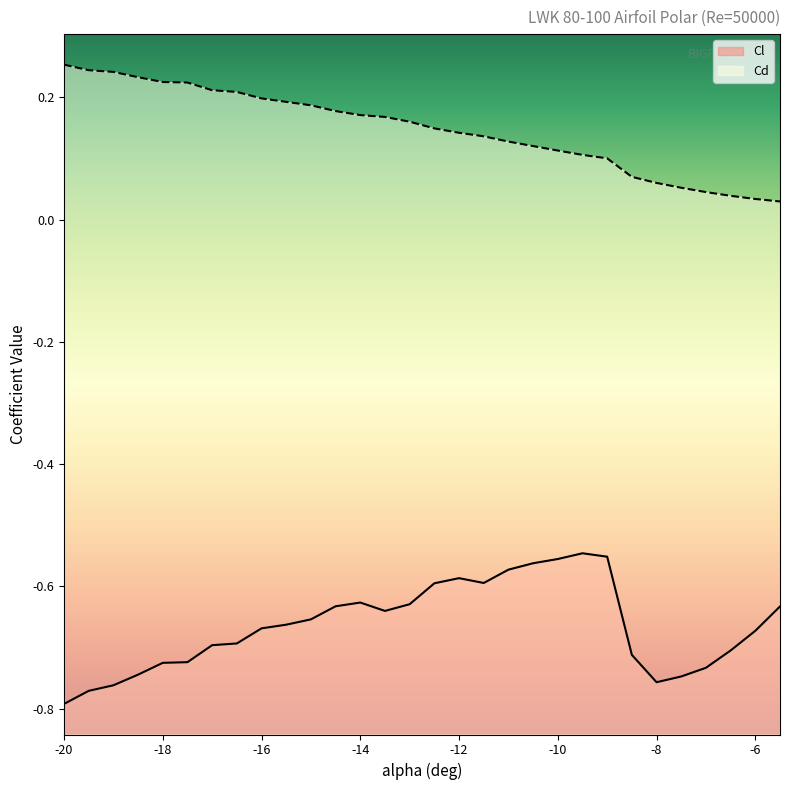

True or false: Cl and Cd intersect in this chart.

False